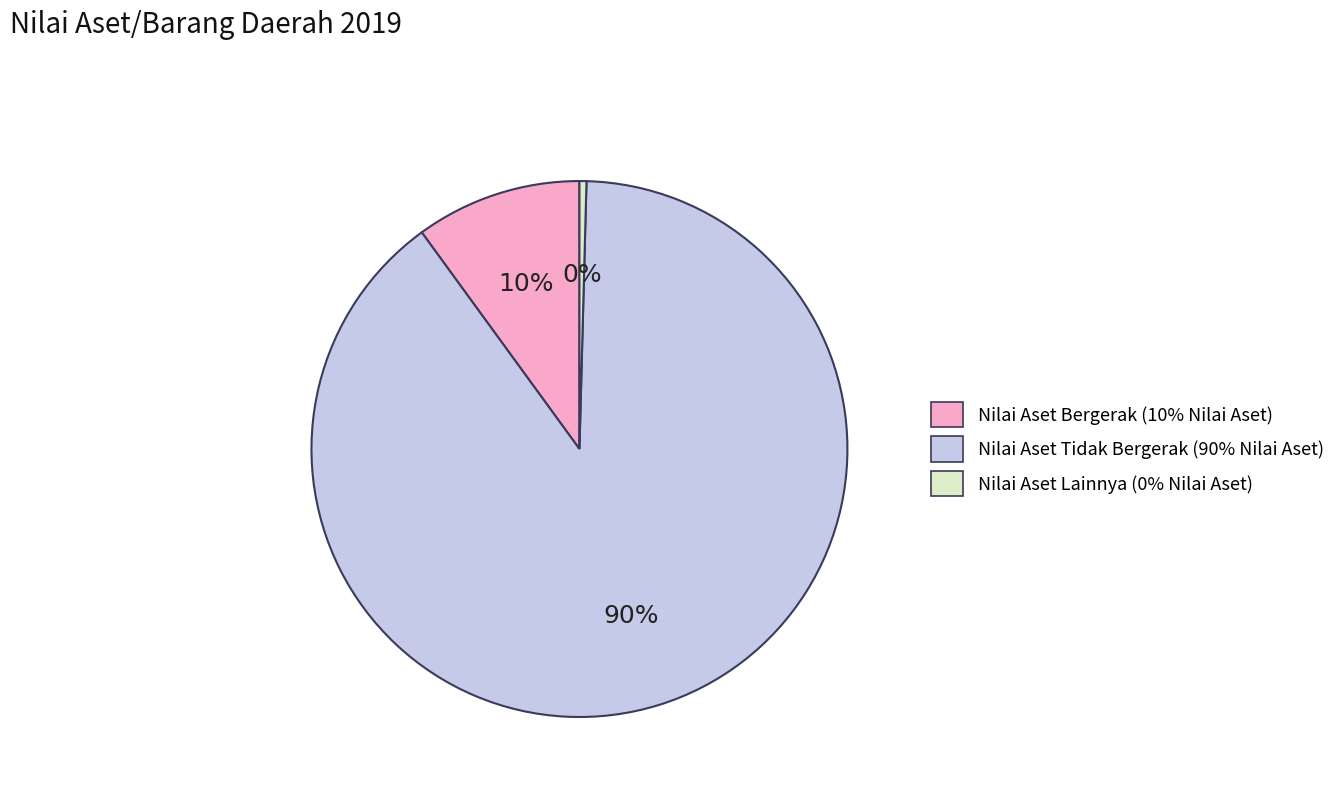

What is the largest slice in the pie chart?

Nilai Aset Tidak Bergerak